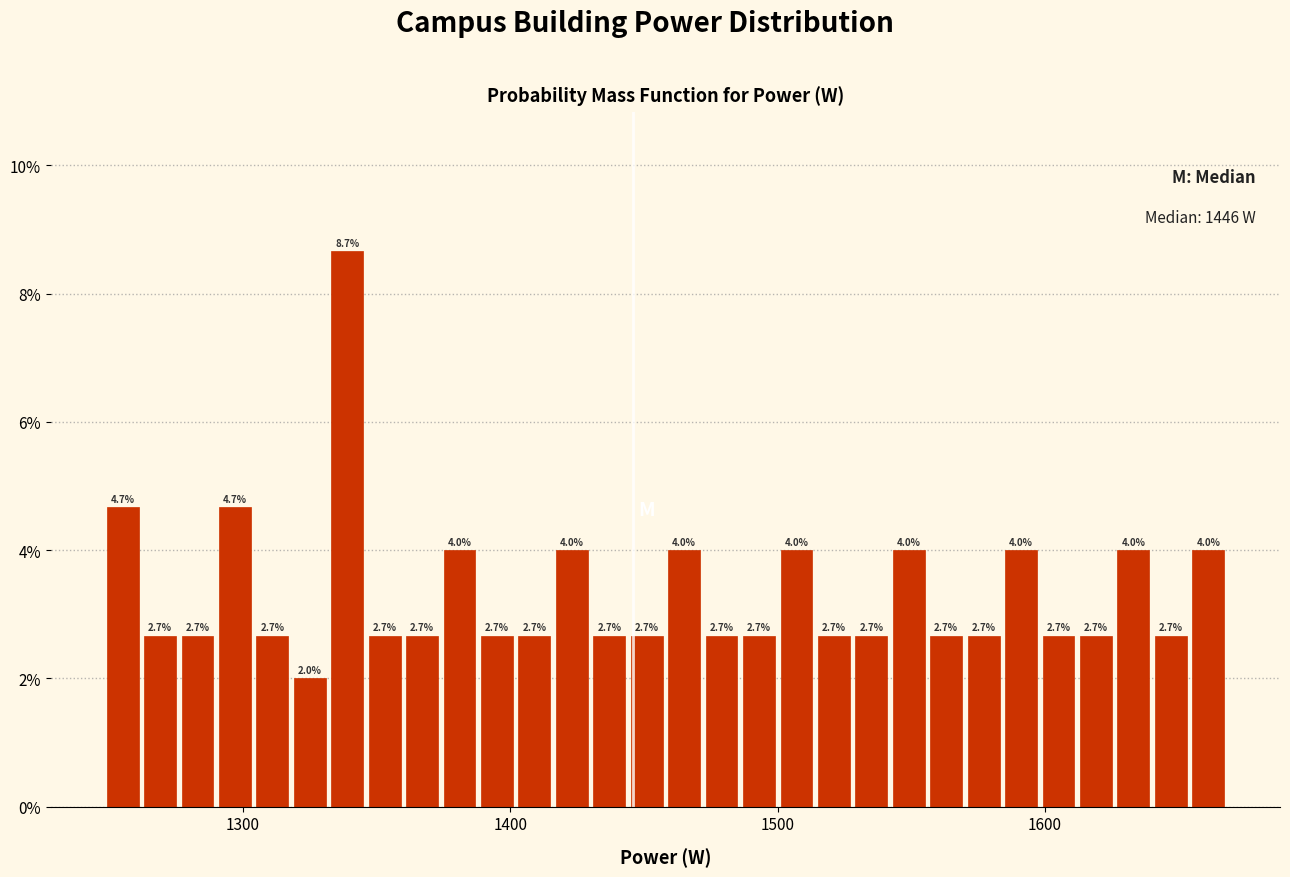

Read against the x-axis, roughly where is the centre of the tallest bar?

1340